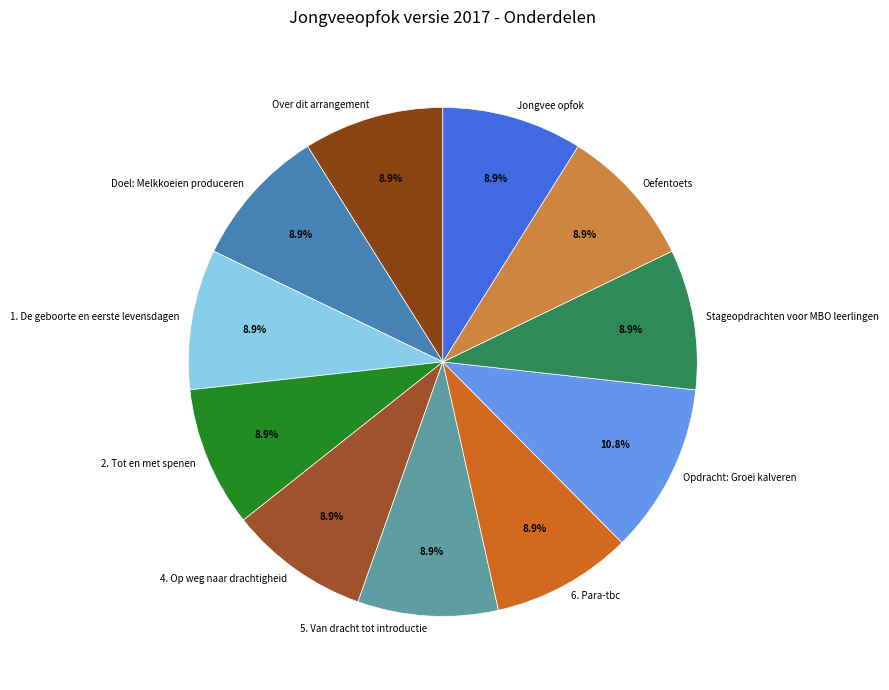

How many segments does this pie chart have?

11